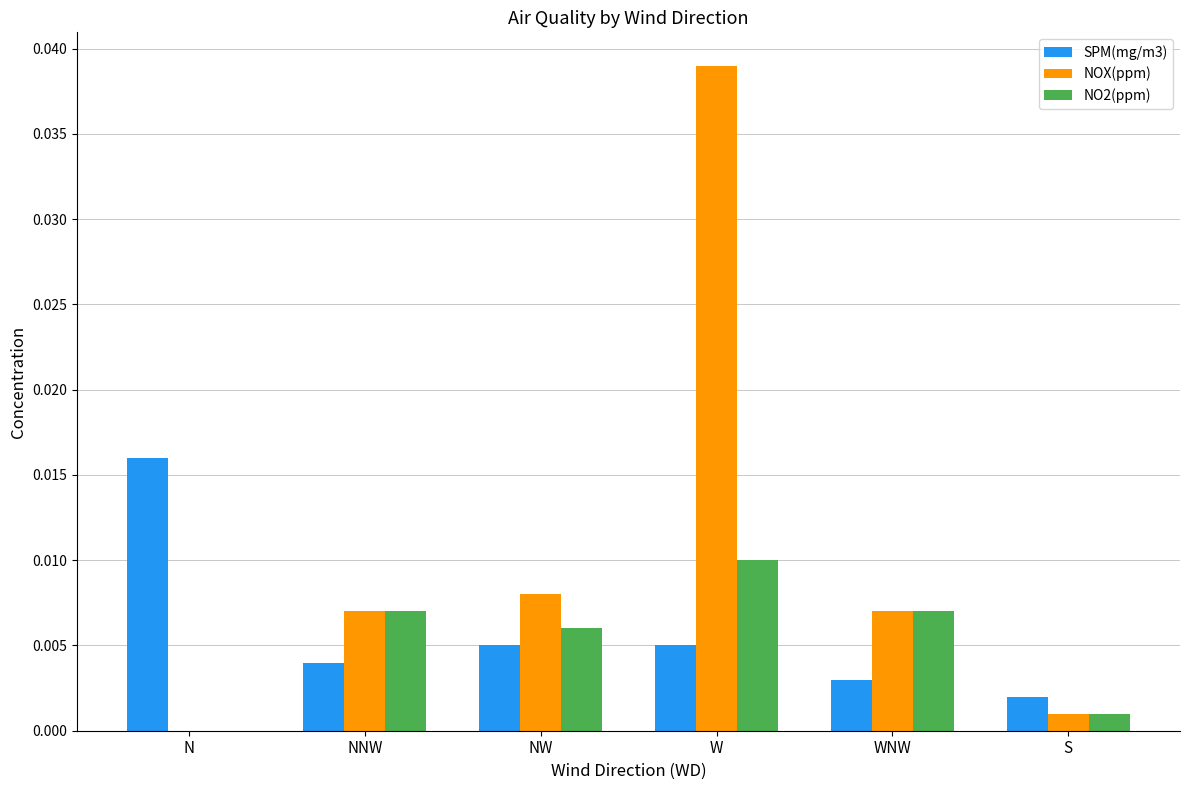

The SPM(mg/m3) series shows 0.0 at WNW. True or false?

True